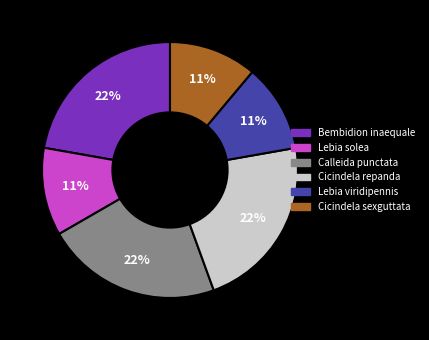

Does any single category account for the majority?

No